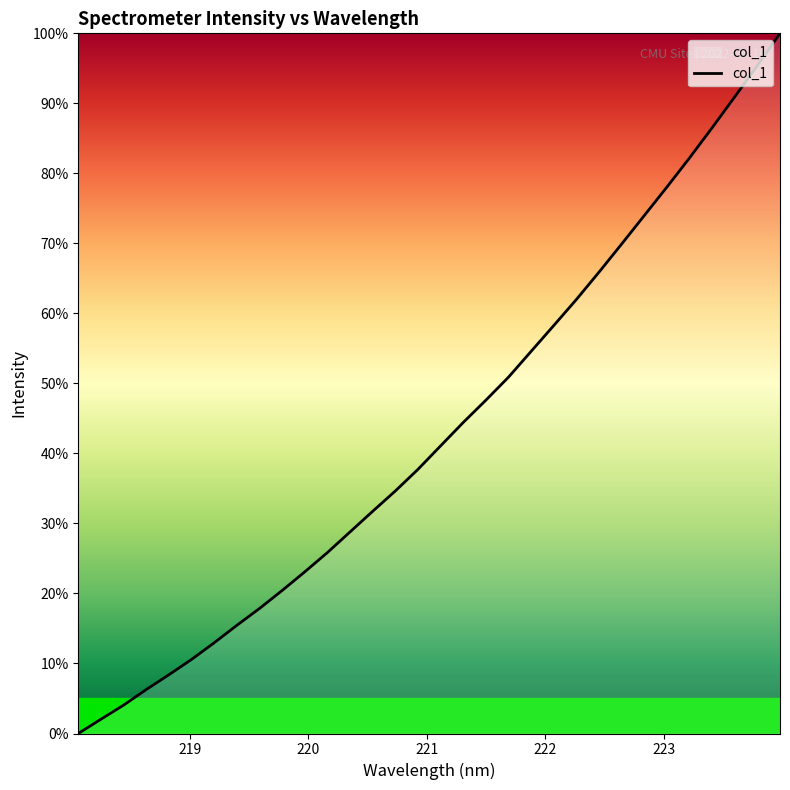

Reading left to right, list all the values displayed in this chart.

0.0	2.0	4.1	6.3	8.4	10.6	13.0	15.5	17.9	20.4	23.1	25.9	28.8	31.7	34.6	37.7	41.1	44.4	47.6	50.9	54.6	58.3	62.0	65.9	69.9	74.0	78.1	82.2	86.5	90.9	95.4	100.0